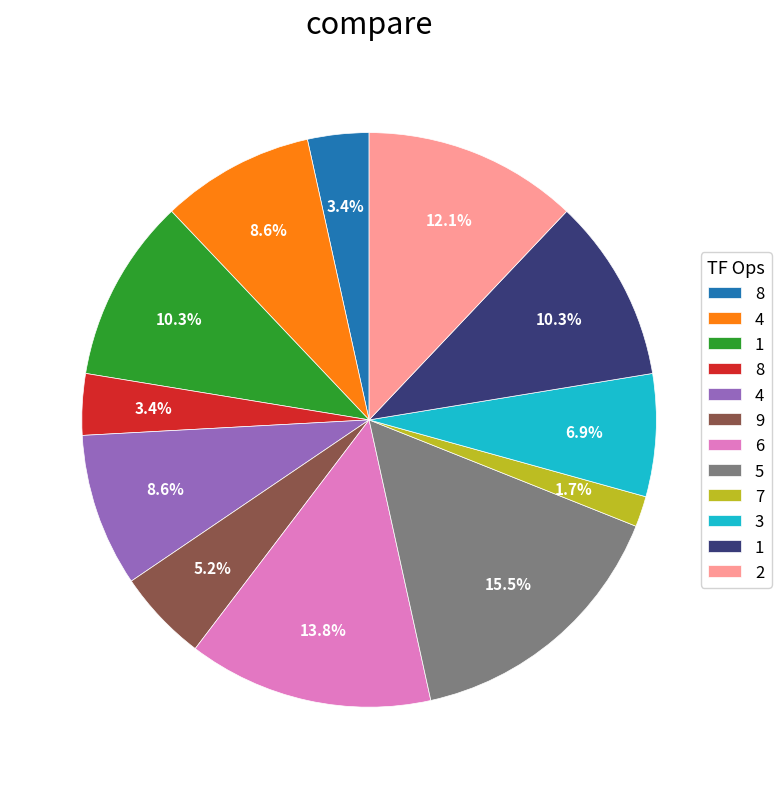

Is there any slice that represents more than half of the pie?

No